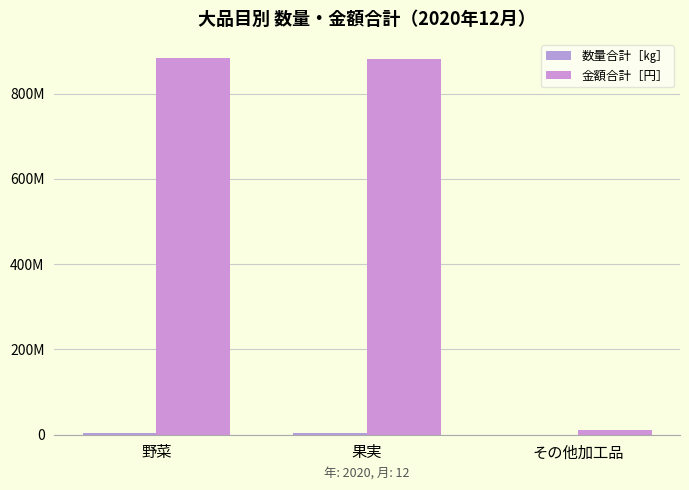

Are the bars grouped side by side (vs. stacked)?

Yes